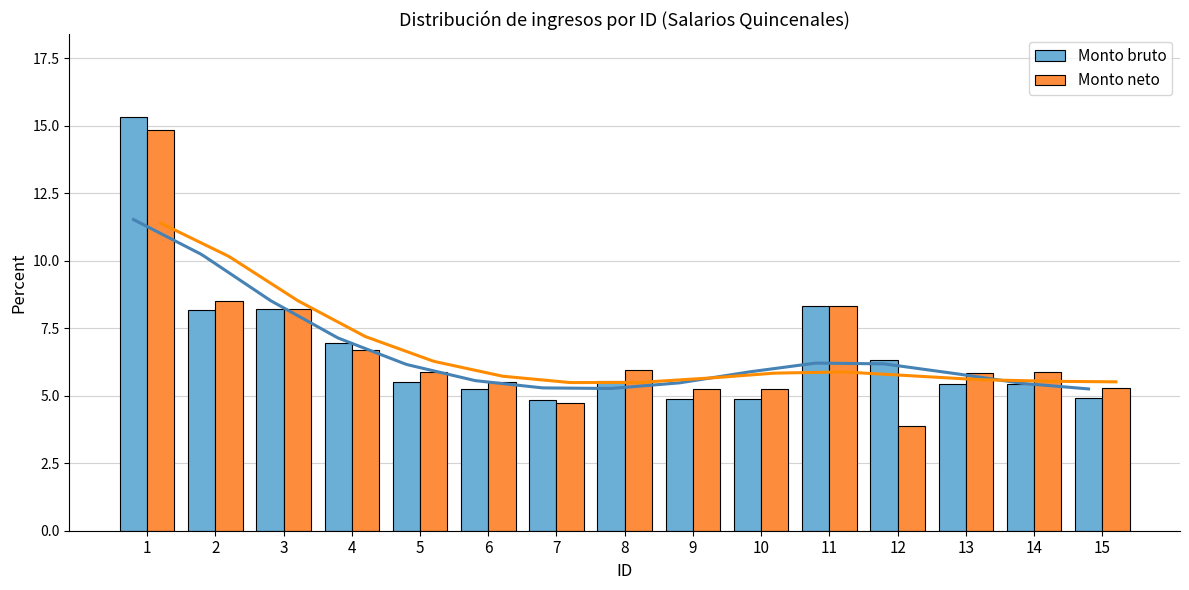

Is it true that Monto bruto equals 2.9 at 11?

False